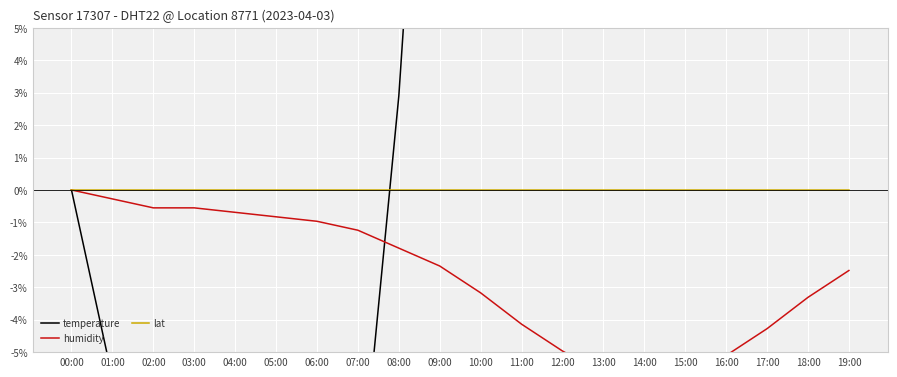

What is the spread (max minus min) of values at 03:00?

11.6